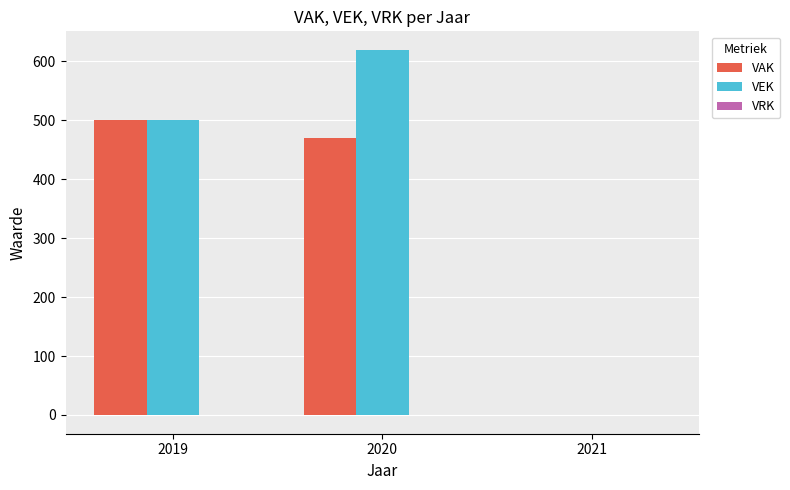

Is the value of VEK at 2020 greater than the value of VAK at 2021?

Yes